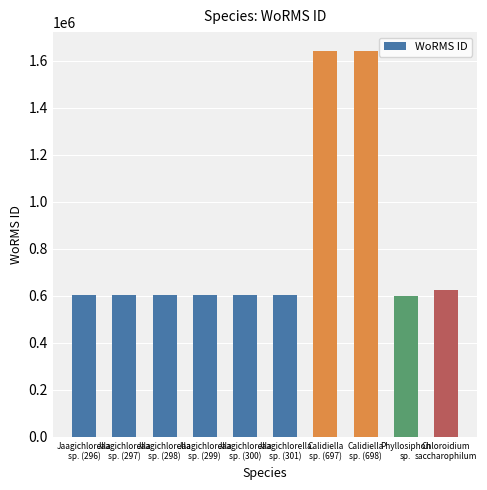

What is the label of the 10th bar from the left?

Chloroidium
saccharophilum